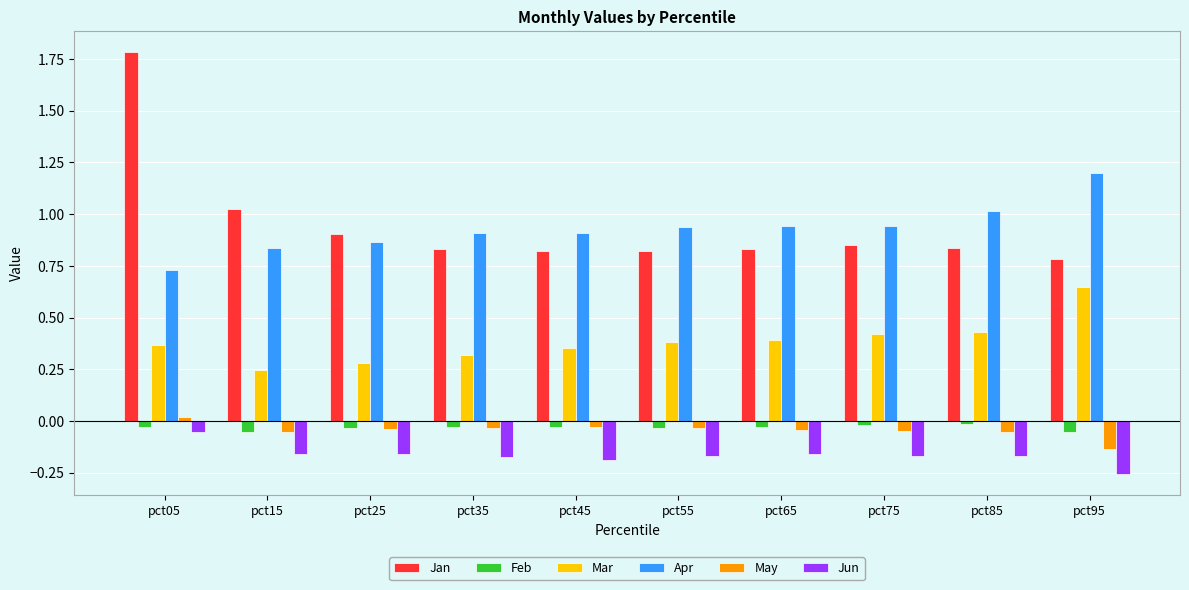

At which label does Apr reach its peak?

pct95